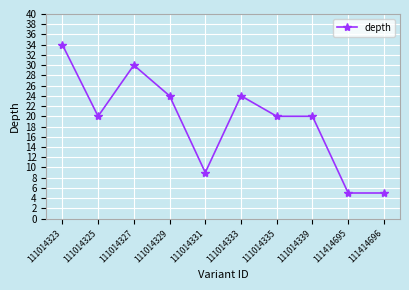

Which has a higher value, 111414695 or 111014323?

111014323